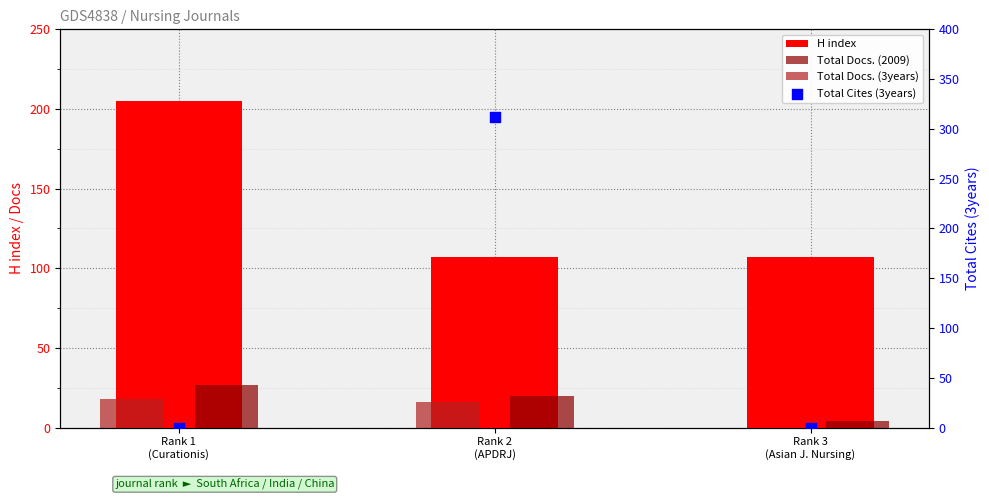

Which series contains the lowest Y value?

Total Docs. (3years)